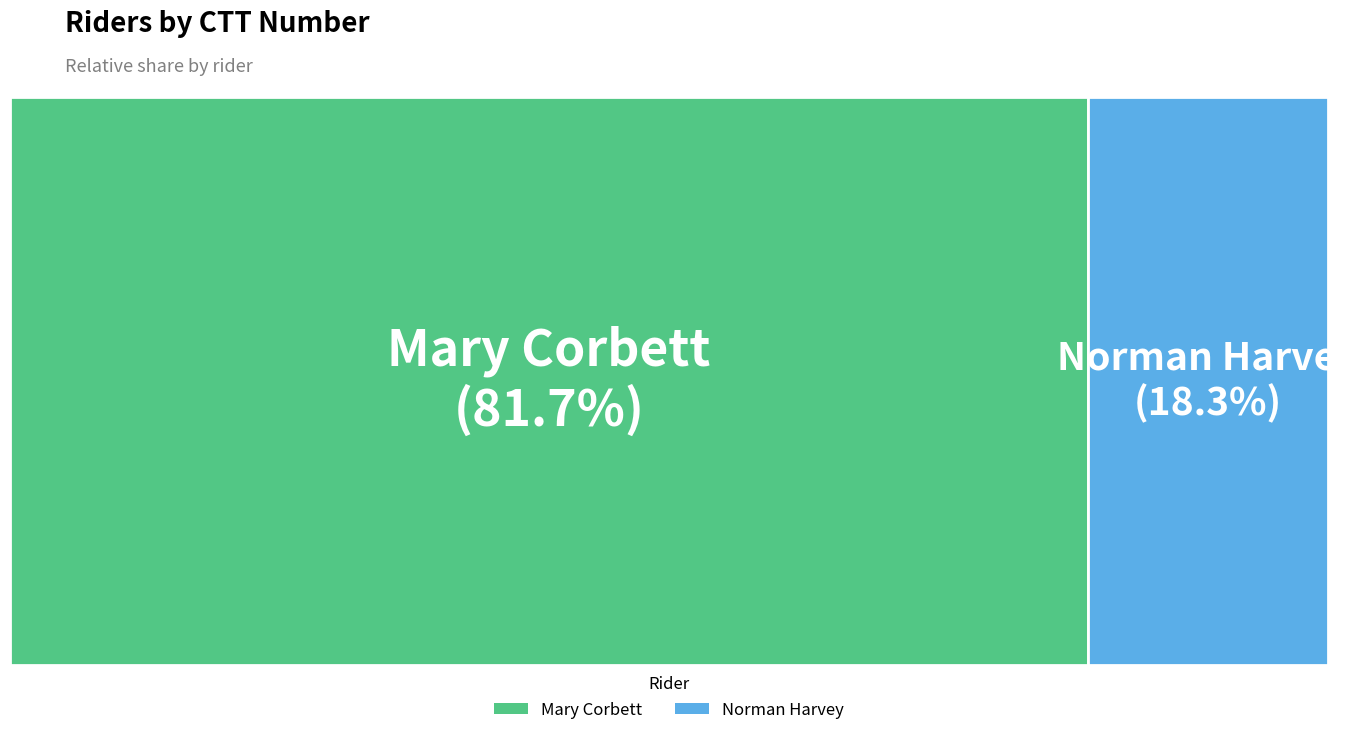

The Mary Corbett slice represents 72% of the pie. True or false?

False